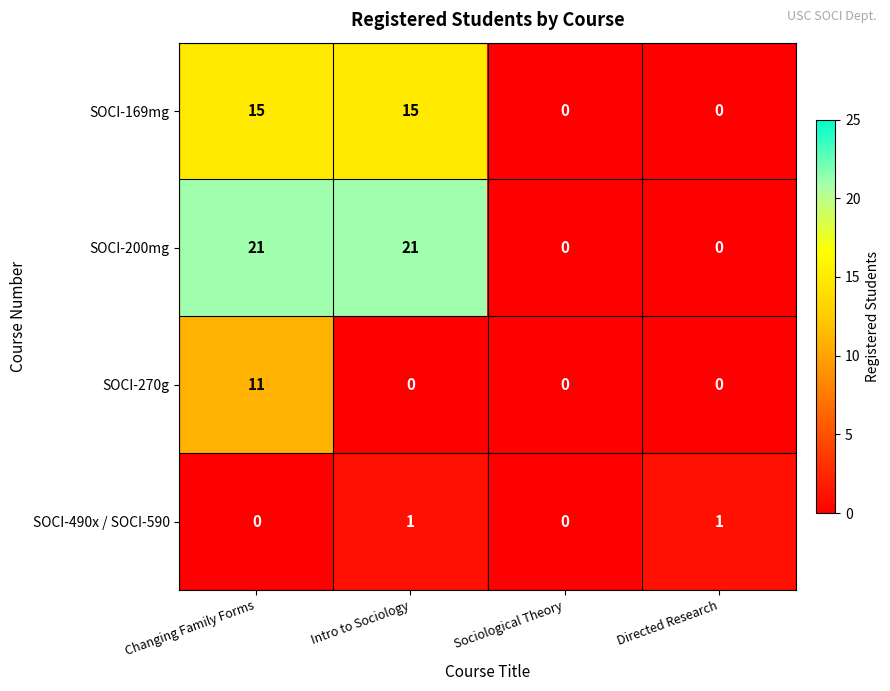

What value does the SOCI-270g series have at Changing Family Forms, to the nearest 10?

10